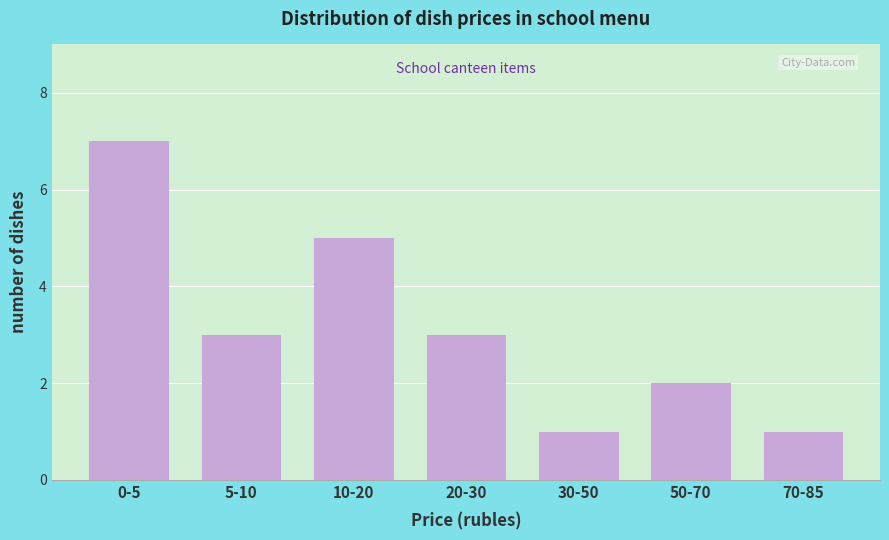

Reading left to right, what are all the values shown in this chart?

7	3	5	3	1	2	1